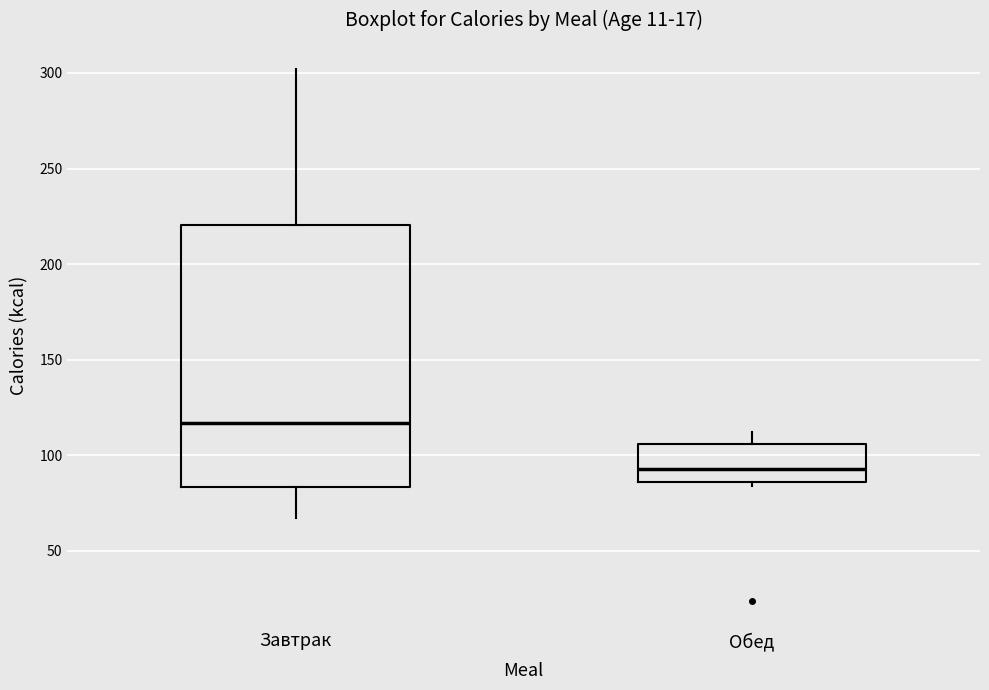

Which box is the tallest, from its lower edge to its upper edge?

Завтрак